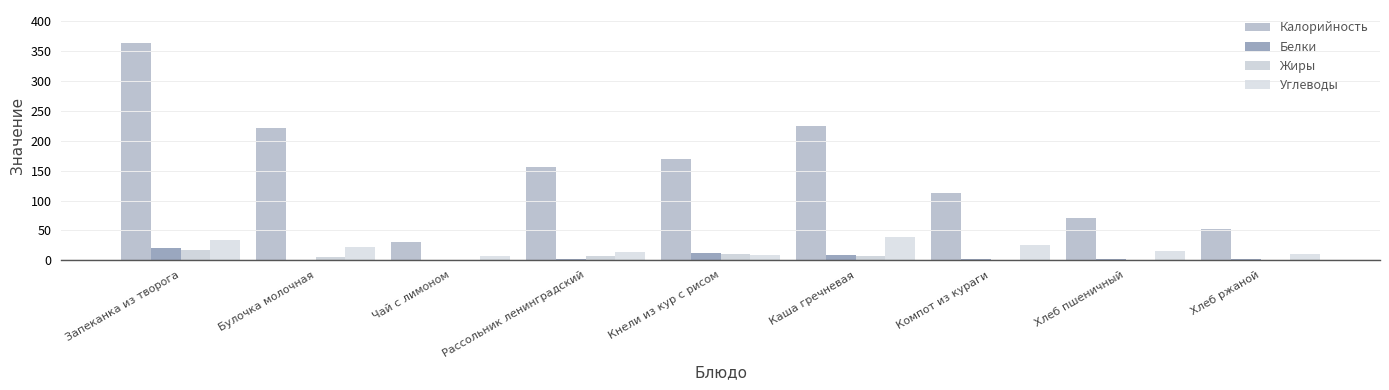

Reading left to right, transcribe all the data shown in this chart.

Калорийность: 364.6	222.2	30.8	155.5	169.9	225.7	112.4	70.5	52.2
Белки: 21.0	1.2	0.3	2.5	12.6	8.6	1.9	2.4	2.0
Жиры: 16.9	4.8	0.0	7.4	10.5	7.9	0.1	0.3	0.4
Углеводы: 33.8	23.0	7.2	13.9	8.5	38.9	25.9	14.8	10.0